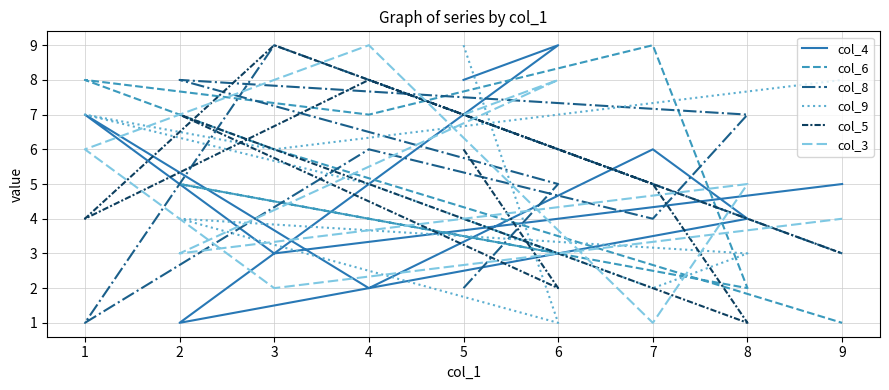

Which has a higher value, 8 or 7?

7